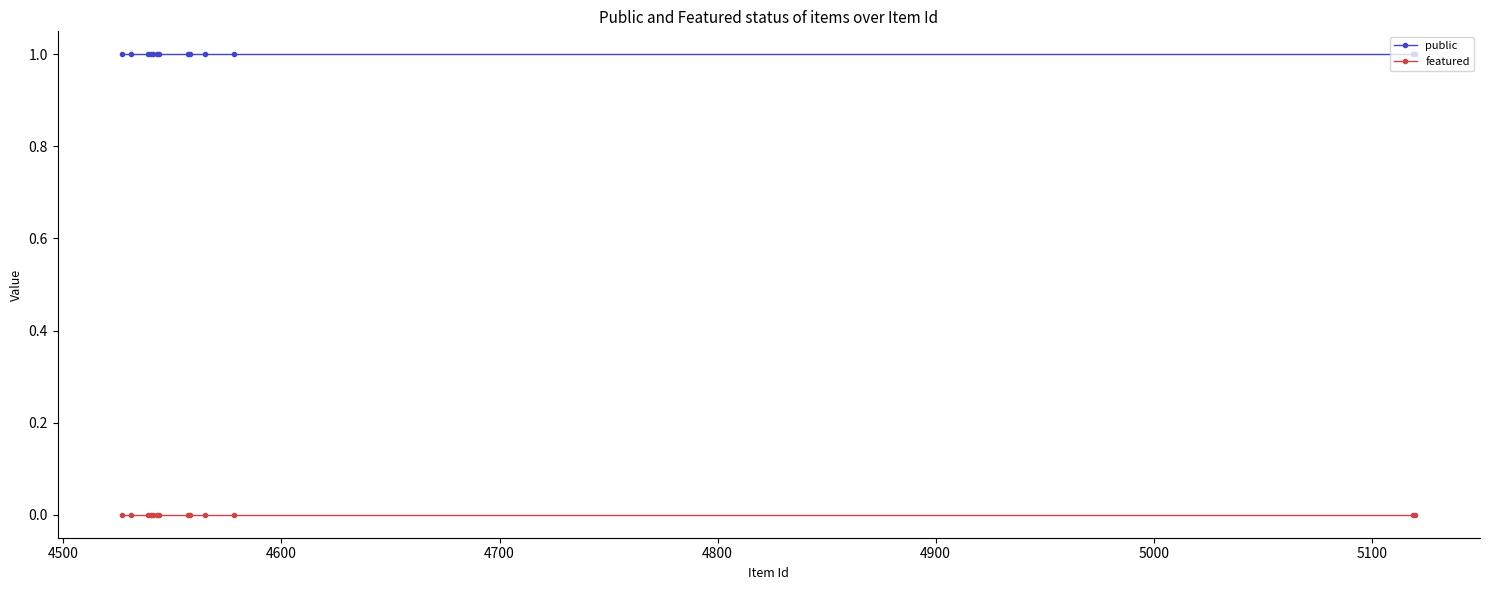

List the series in order of their overall mean, lowest first.

featured, public